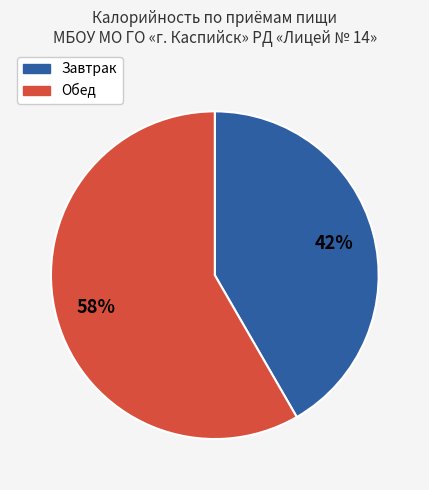

To the nearest percent, what portion does Обед represent?

58%